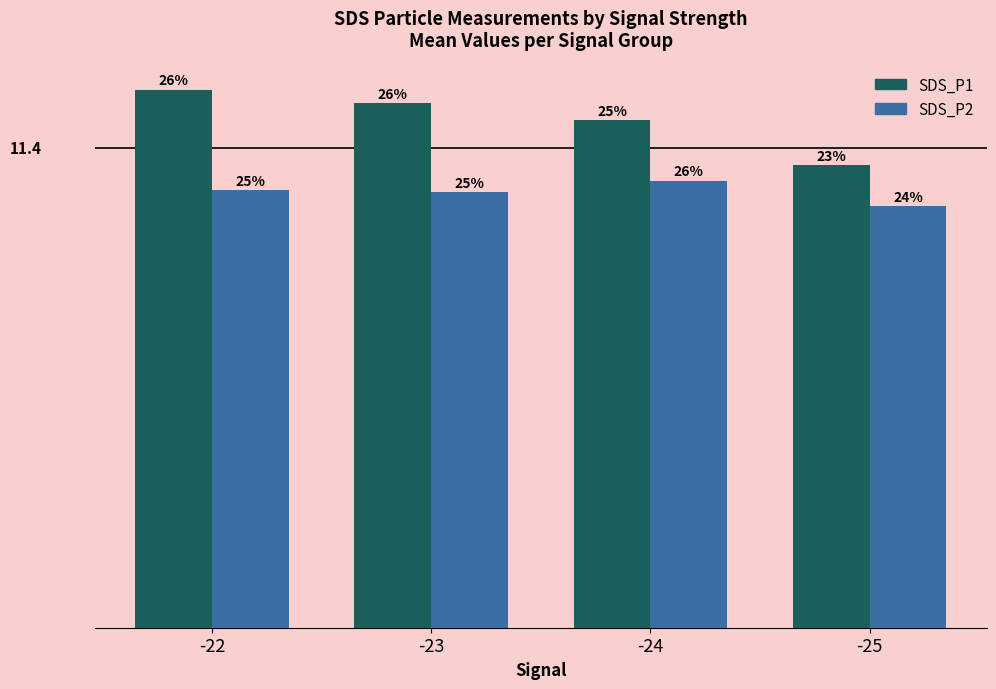

At -23, list the series in order from smallest to largest.

SDS_P2, SDS_P1